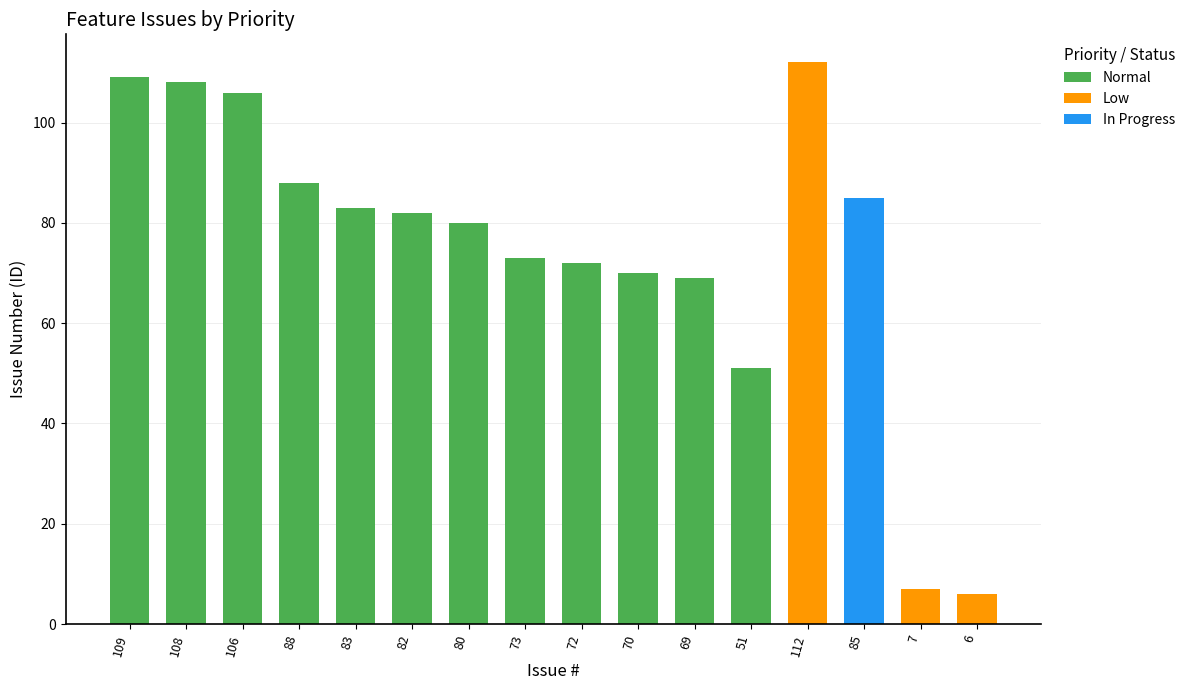

What position from the right is 51?

5